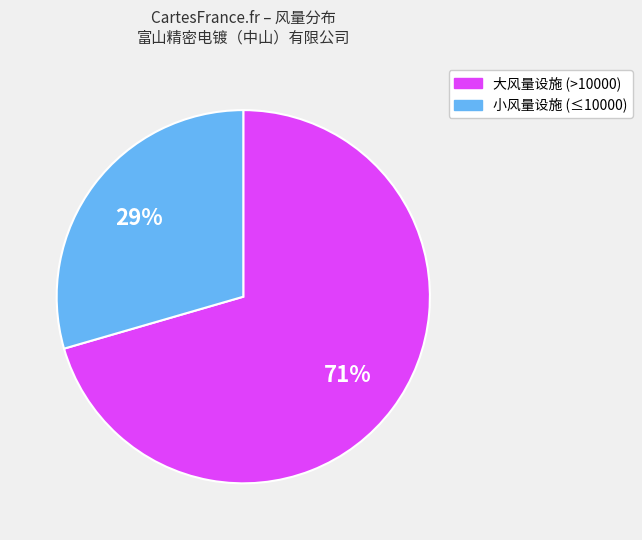

Is there any slice that represents more than half of the pie?

Yes